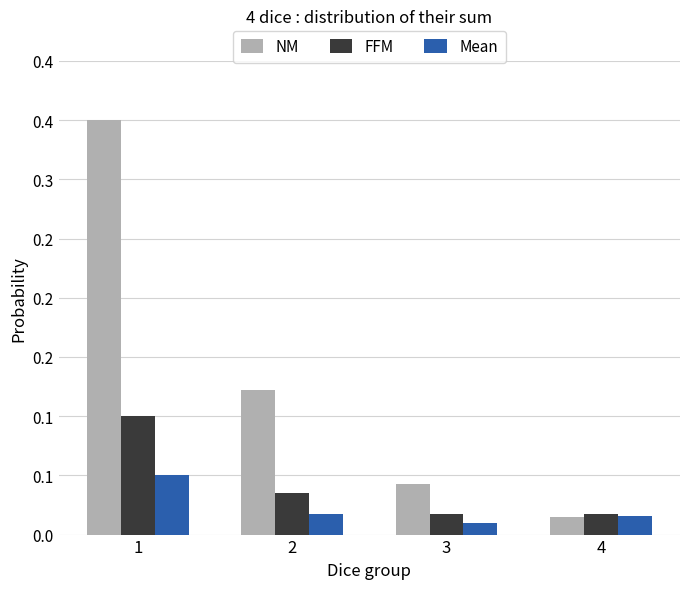

Which series has the largest total across all categories?

NM